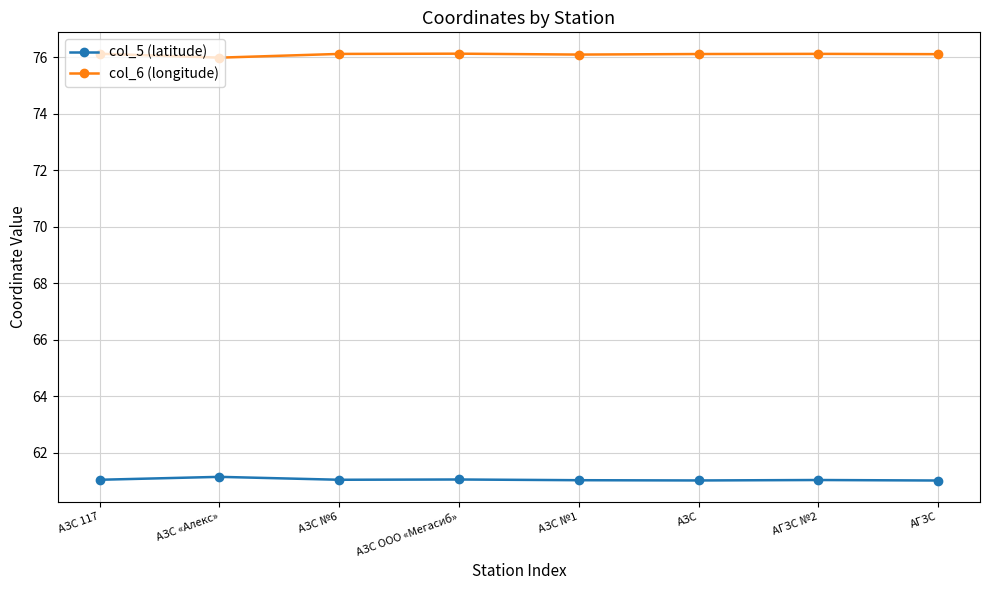

What is the average value of the col_6 (longitude) series?

76.1